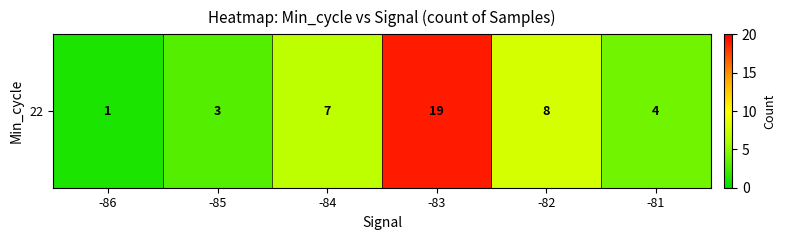

What is the ratio of the value at -82 to the value at -81?

2.0